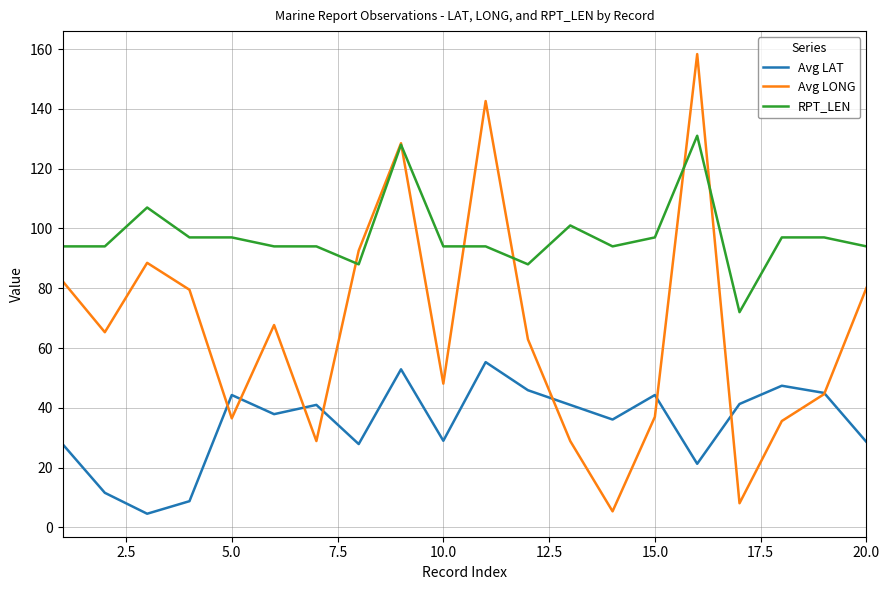

Rank the series by their average value, from lowest to highest.

Avg LAT, Avg LONG, RPT_LEN